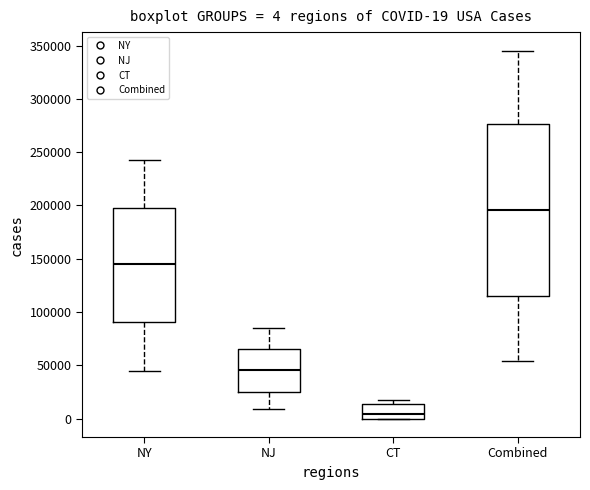

Which box has the highest median line?

Combined